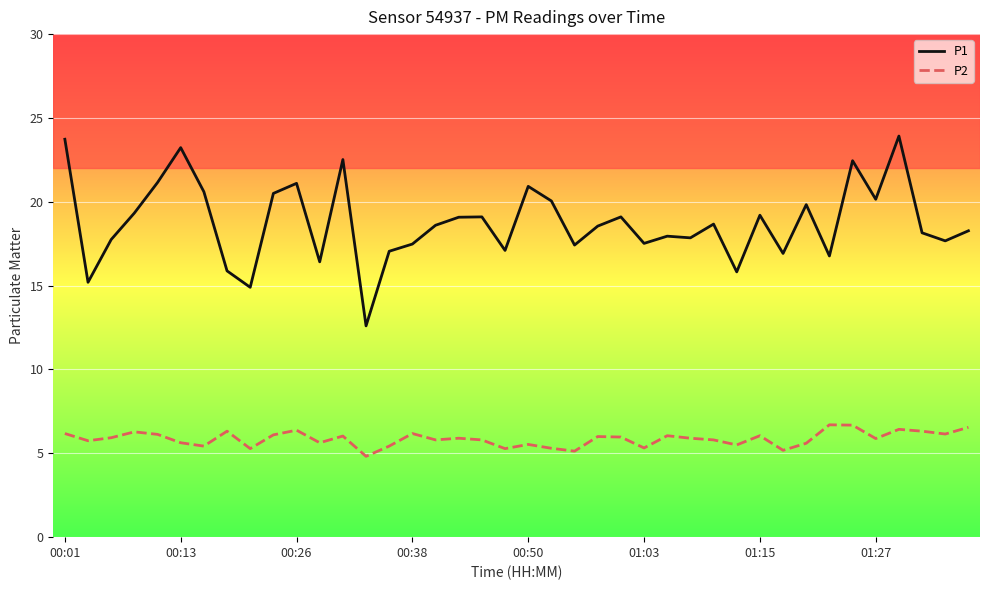

List the series in order of their overall mean, highest first.

P1, P2